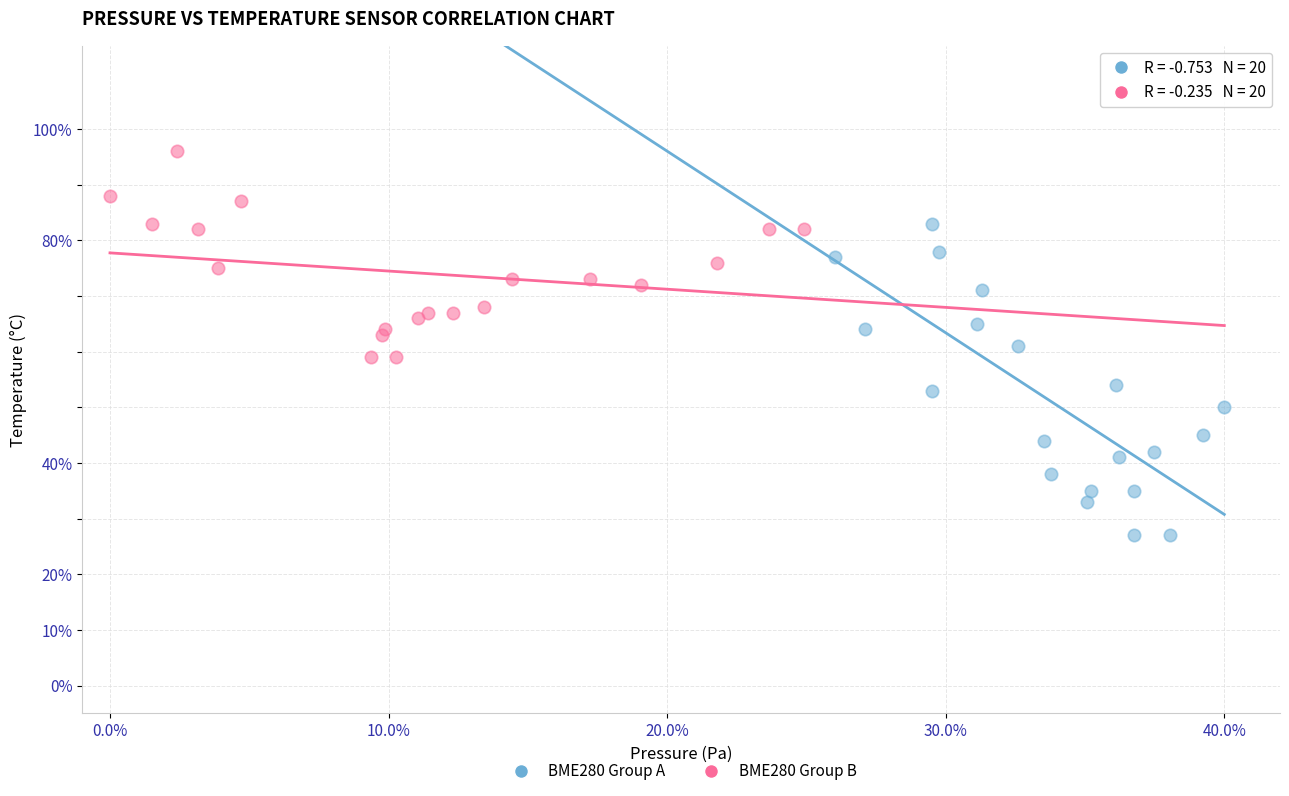

Which series contains the lowest Y value?

BME280 Group A